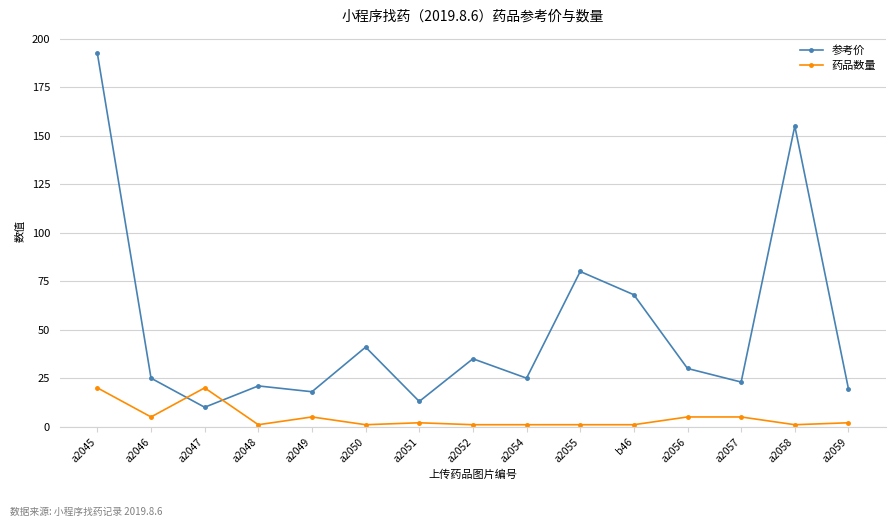

Reading left to right, what are all the values shown in this chart?

参考价: a2045=192.4	a2046=25.0	a2047=10.0	a2048=21.0	a2049=18.0	a2050=41.0	a2051=13.0	a2052=35.0	a2054=25.0	a2055=80.0	b46=68.0	a2056=30.0	a2057=23.0	a2058=155.0	a2059=19.5
药品数量: a2045=20.0	a2046=5.0	a2047=20.0	a2048=1.0	a2049=5.0	a2050=1.0	a2051=2.0	a2052=1.0	a2054=1.0	a2055=1.0	b46=1.0	a2056=5.0	a2057=5.0	a2058=1.0	a2059=2.0